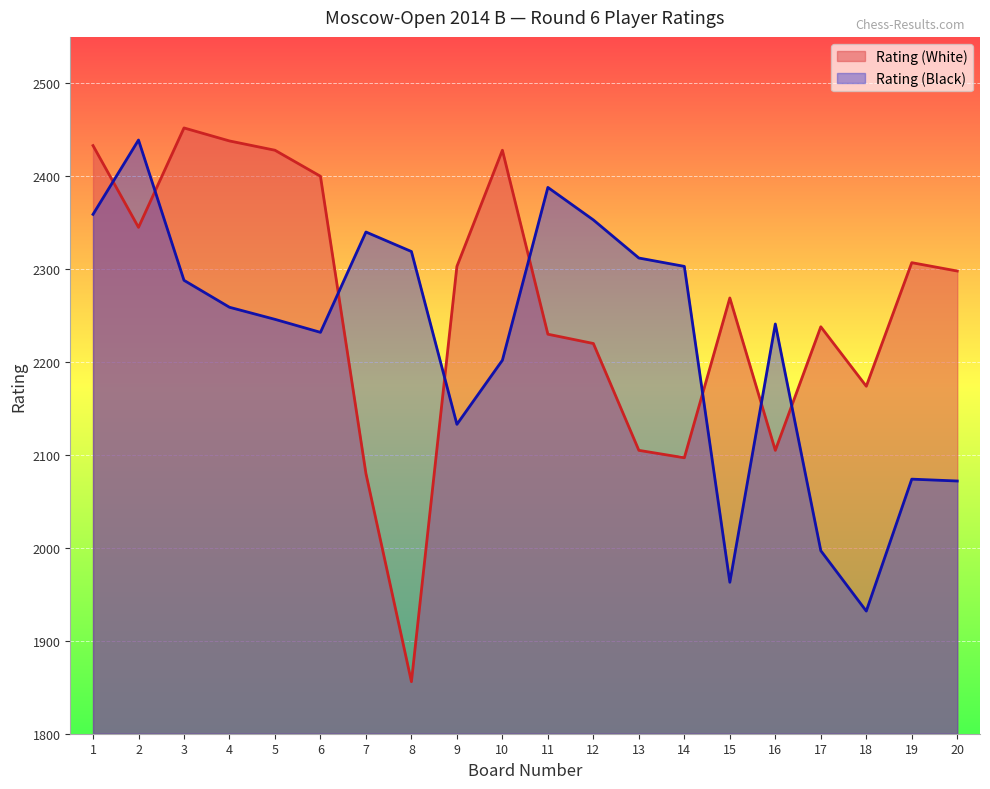

How many categories are shown in the chart?

20